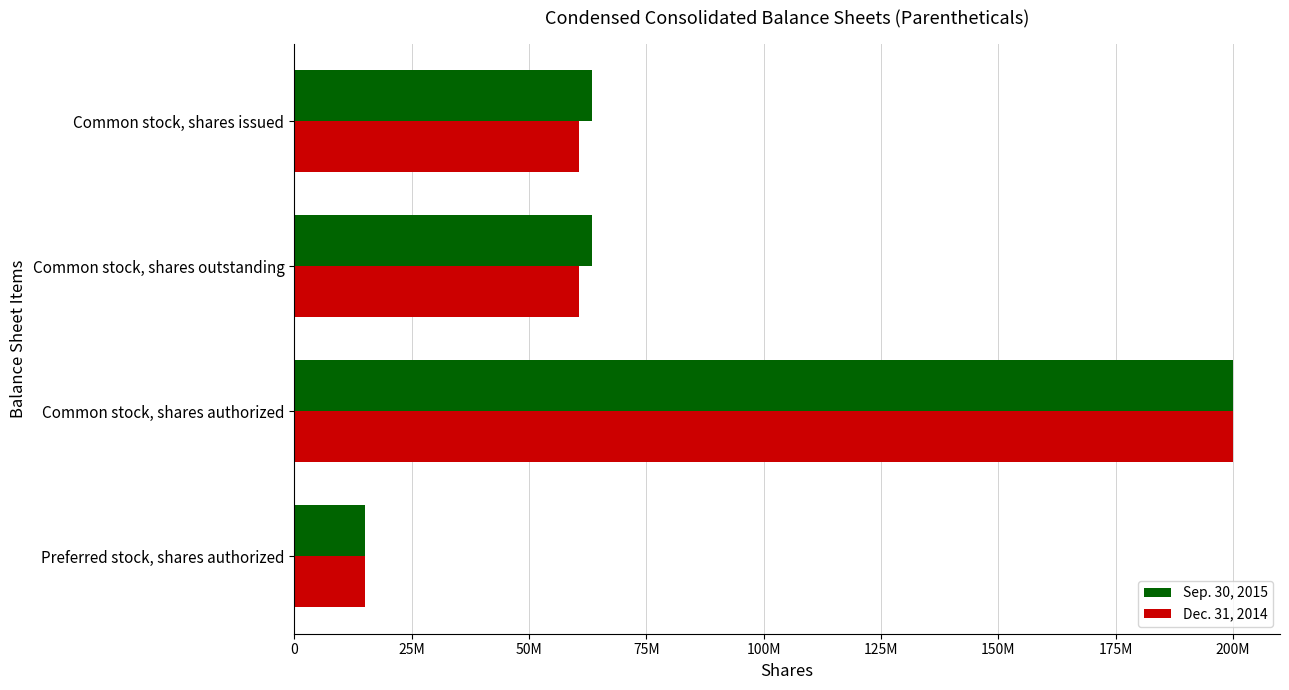

What is the difference between the maximum and minimum values in the Dec. 31, 2014 series?

185000000